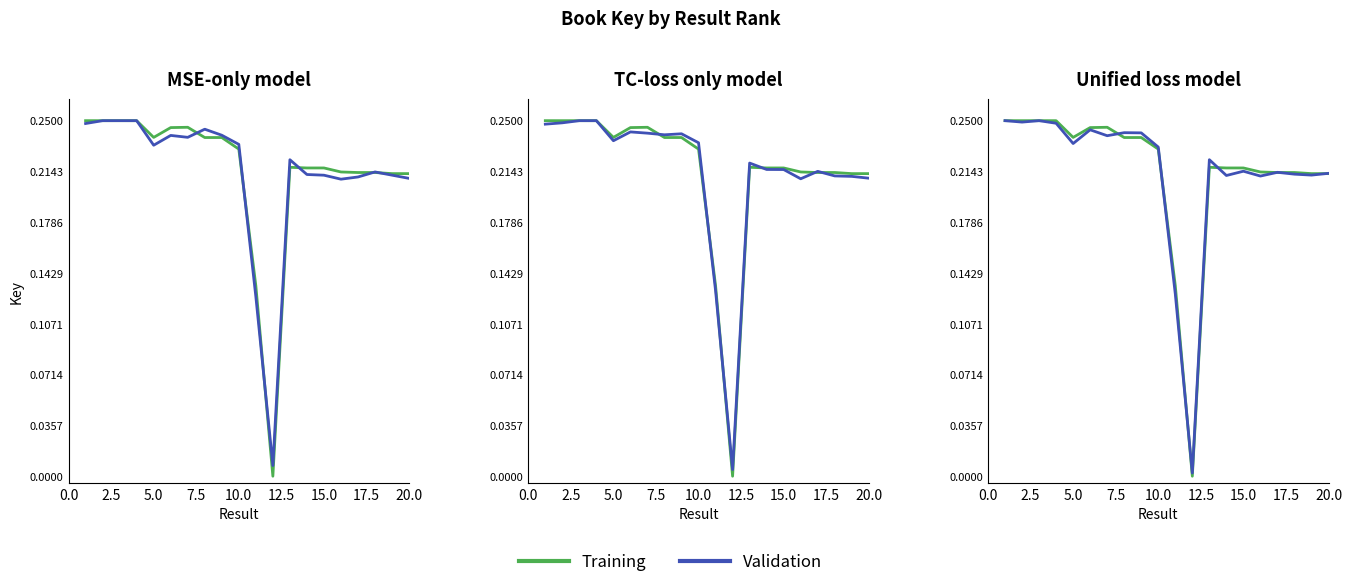

What are all the series names shown in the legend?

Training, Validation